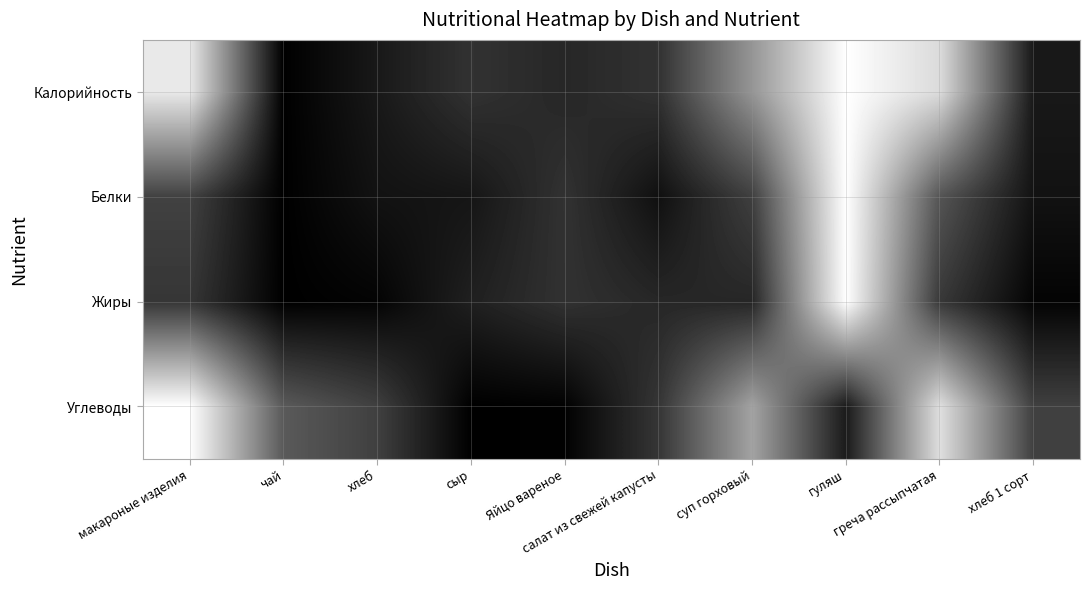

Reading left to right, extract all data points from this chart.

Калорийность: макароные изделия=0.9	чай=0.0	хлеб=0.1	сыр=0.2	Яйцо вареное=0.2	салат из свежей капусты=0.2	суп горховый=0.6	гуляш=1.0	греча рассыпчатая=0.9	хлеб 1 сорт=0.1
Белки: макароные изделия=0.3	чай=0.0	хлеб=0.1	сыр=0.1	Яйцо вареное=0.2	салат из свежей капусты=0.1	суп горховый=0.2	гуляш=1.0	греча рассыпчатая=0.3	хлеб 1 сорт=0.1
Жиры: макароные изделия=0.2	чай=0.0	хлеб=0.0	сыр=0.1	Яйцо вареное=0.2	салат из свежей капусты=0.2	суп горховый=0.1	гуляш=1.0	греча рассыпчатая=0.2	хлеб 1 сорт=0.0
Углеводы: макароные изделия=1.0	чай=0.4	хлеб=0.3	сыр=0.0	Яйцо вареное=0.0	салат из свежей капусты=0.2	суп горховый=0.6	гуляш=0.1	греча рассыпчатая=0.9	хлеб 1 сорт=0.3